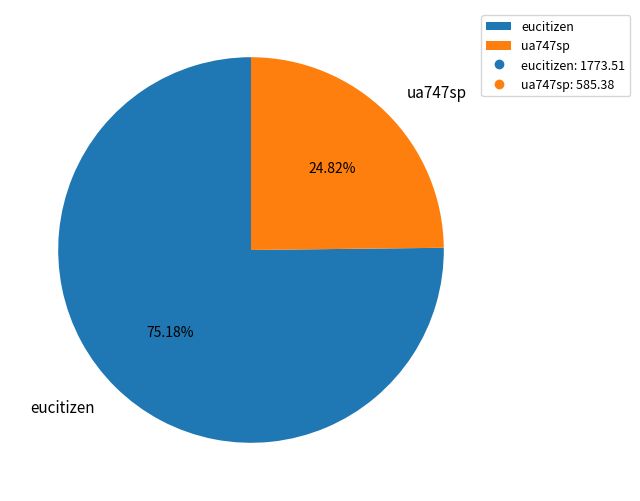

How many segments does this pie chart have?

2